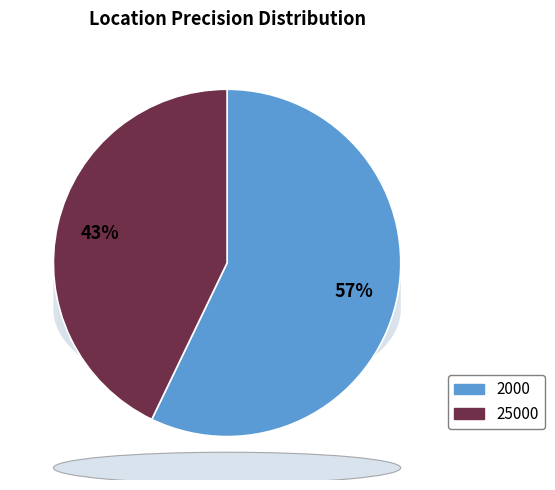

How many slices are in this pie chart?

2